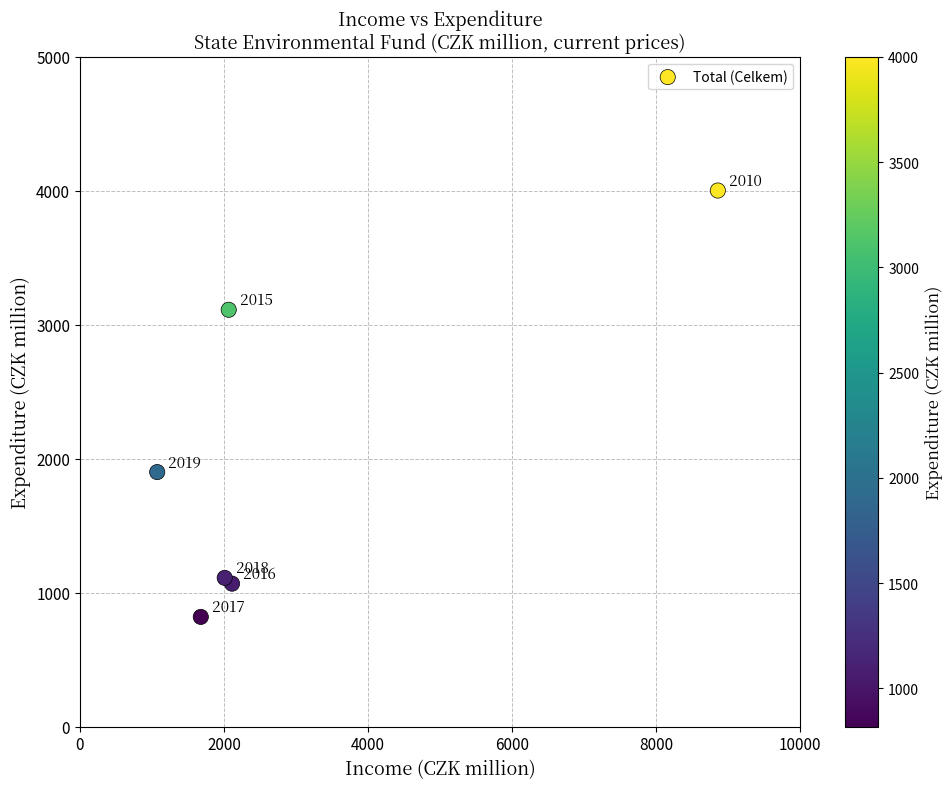

What is the average X value?

2967.0